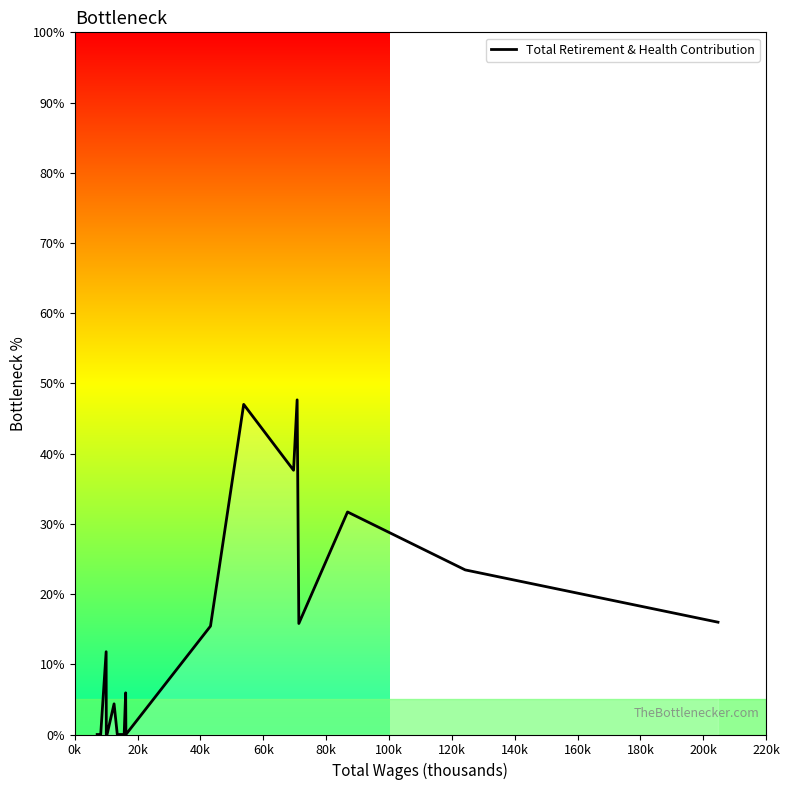

True or false: the data has more than 1 interior local peaks.

True